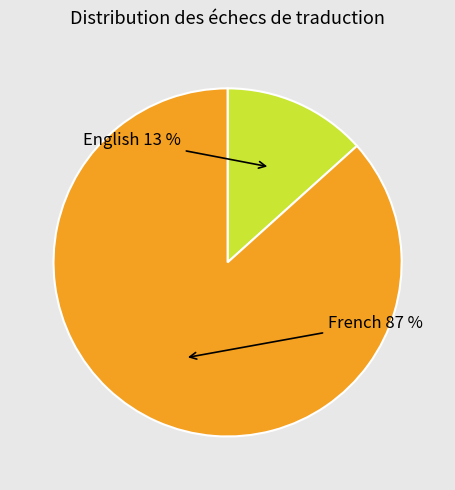

To the nearest percent, what is the average slice percentage?

50%